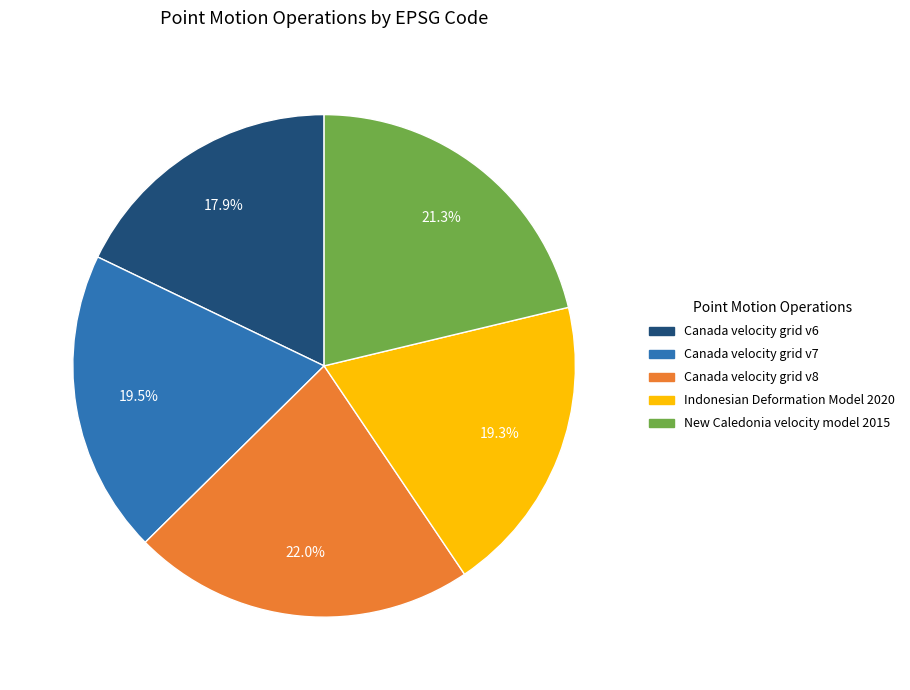

Which category has the smallest portion of the pie?

Canada velocity grid v6